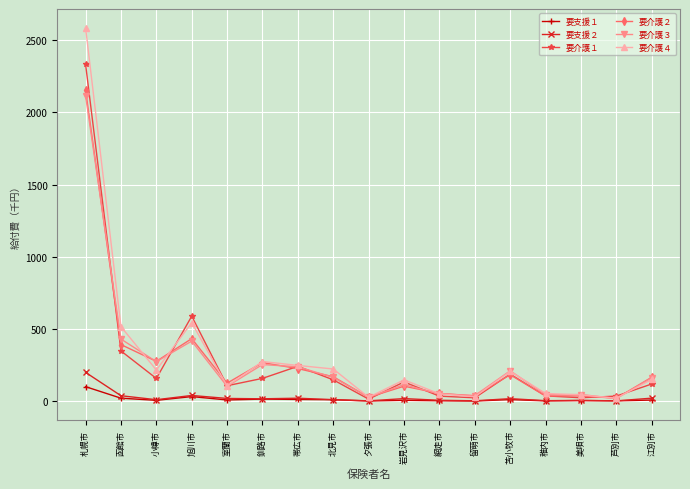

At which label does 要介護２ first exceed 165?

札幌市